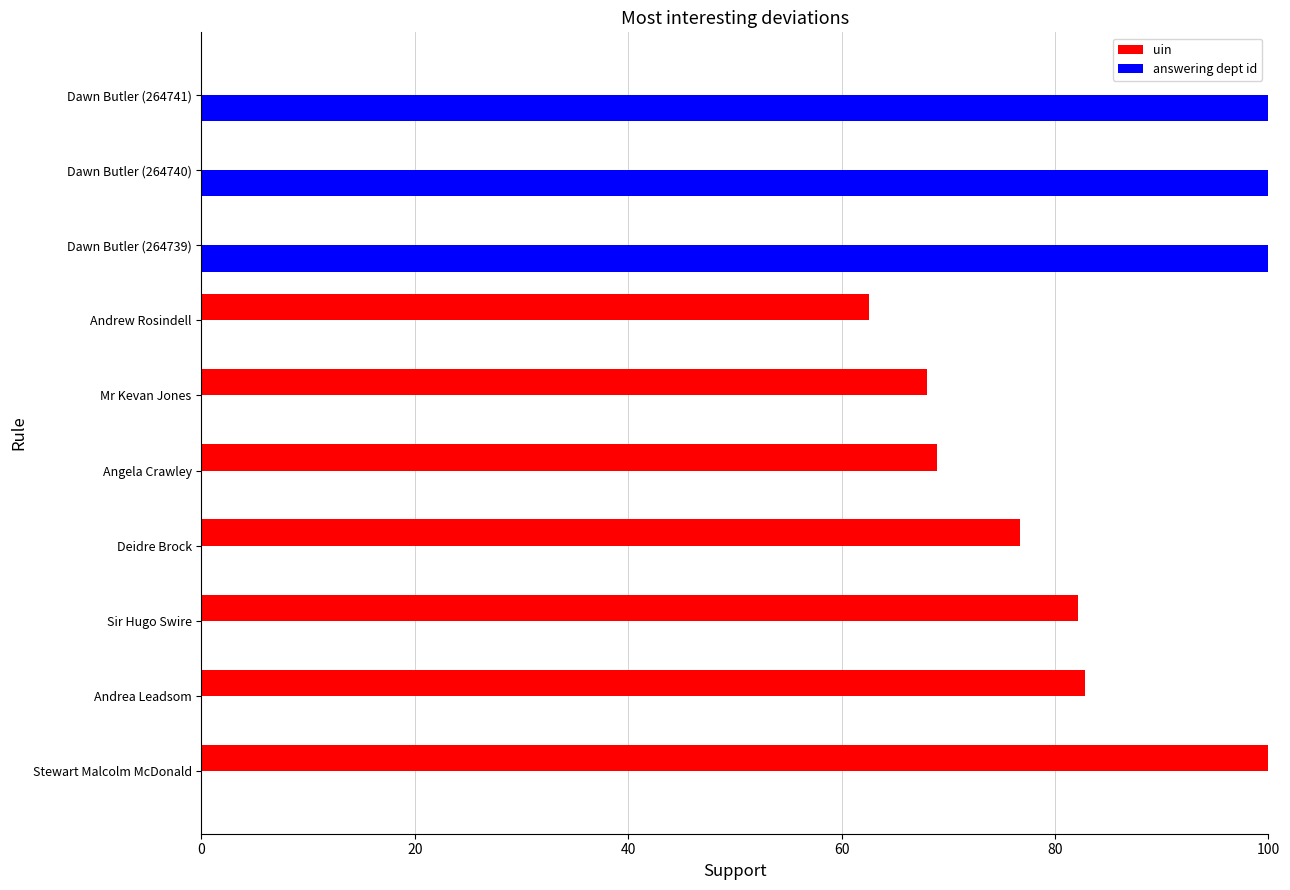

Which series has the largest total across all categories?

uin